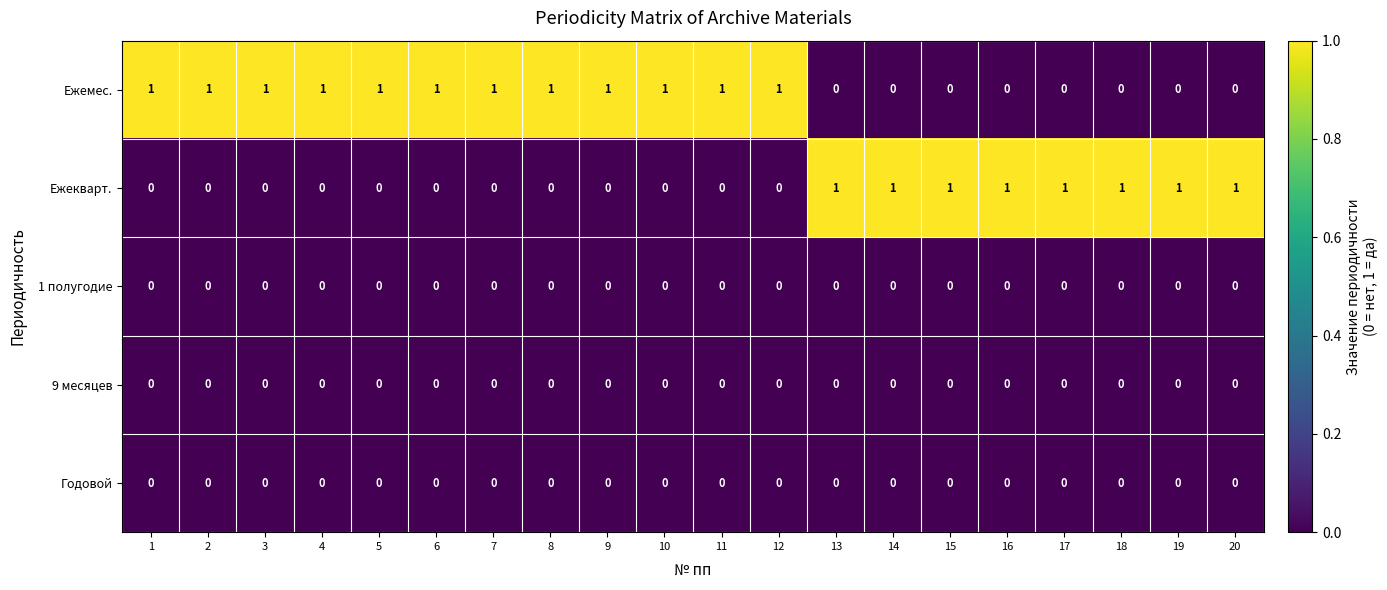

Which series has the largest total across all categories?

Ежемес.